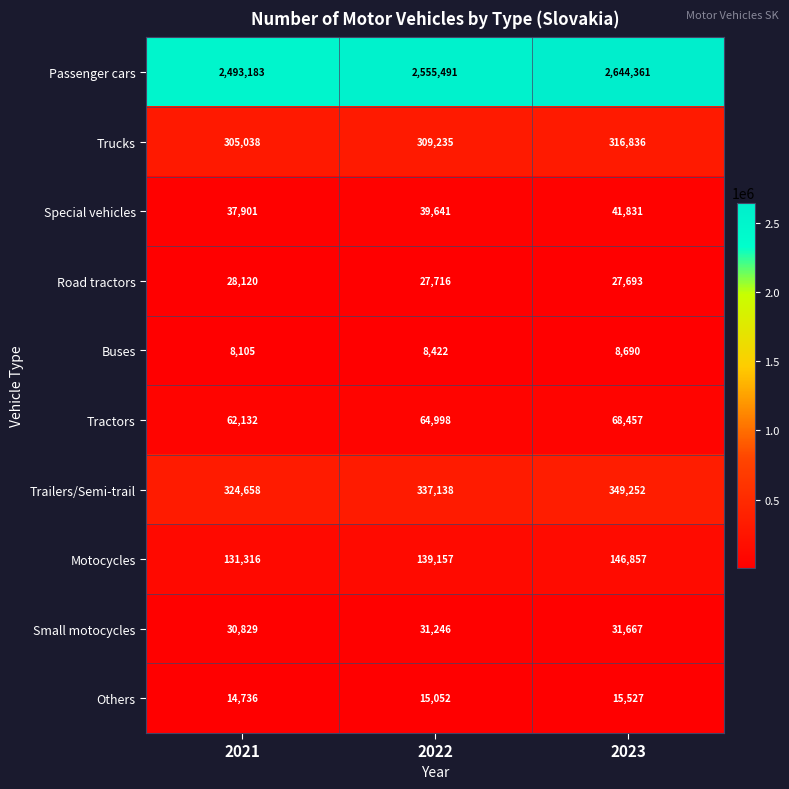

What is the difference between the maximum and minimum values in the Tractors series?

6325